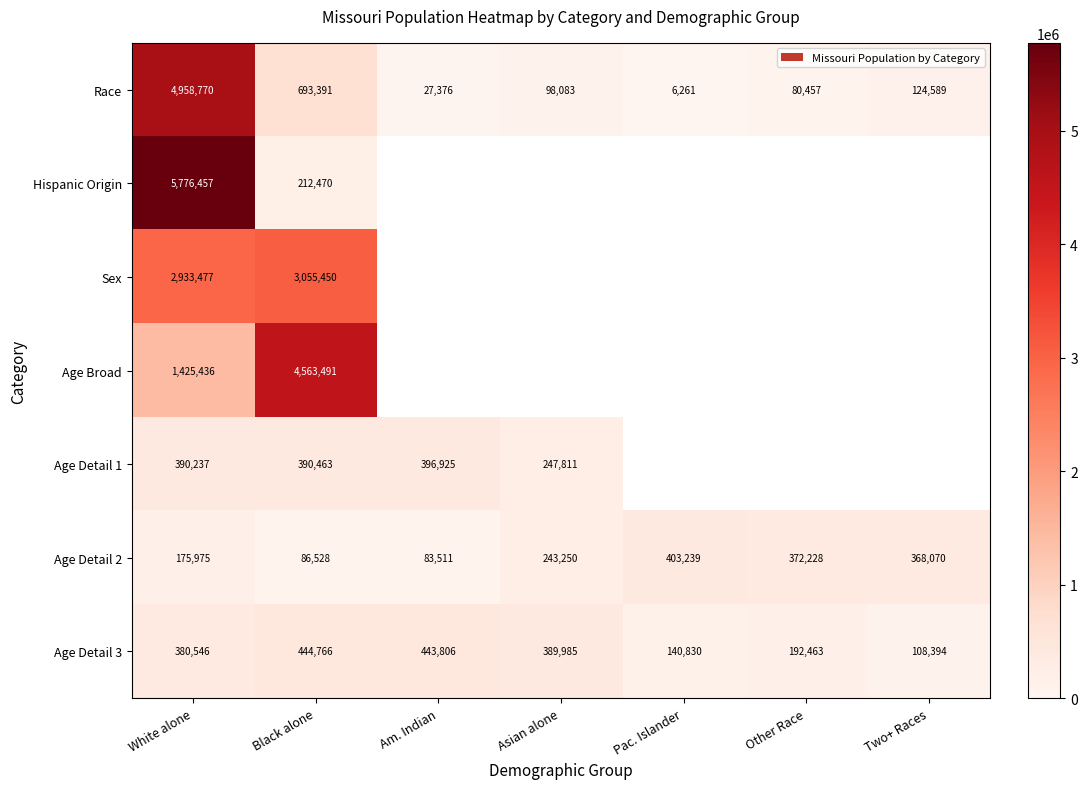

Is it true that Age Detail 2 equals 372228 at Other Race?

True